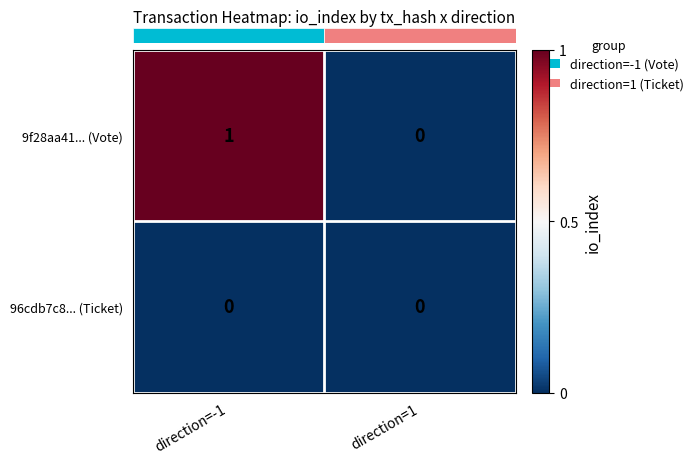

Is it true that 9f28aa41... (Vote) equals 1 at direction=-1?

True